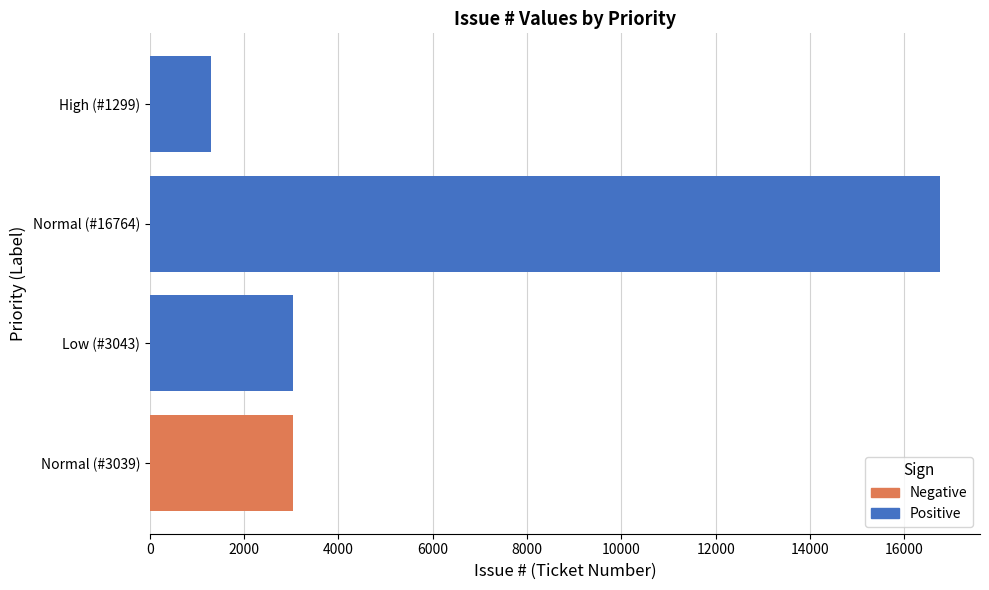

Between Low (#3043) and High (#1299), which series saw the biggest shift?

Positive